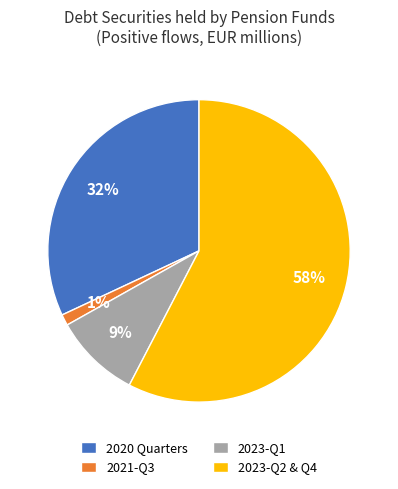

Is 2020 Quarters the majority of the pie?

No